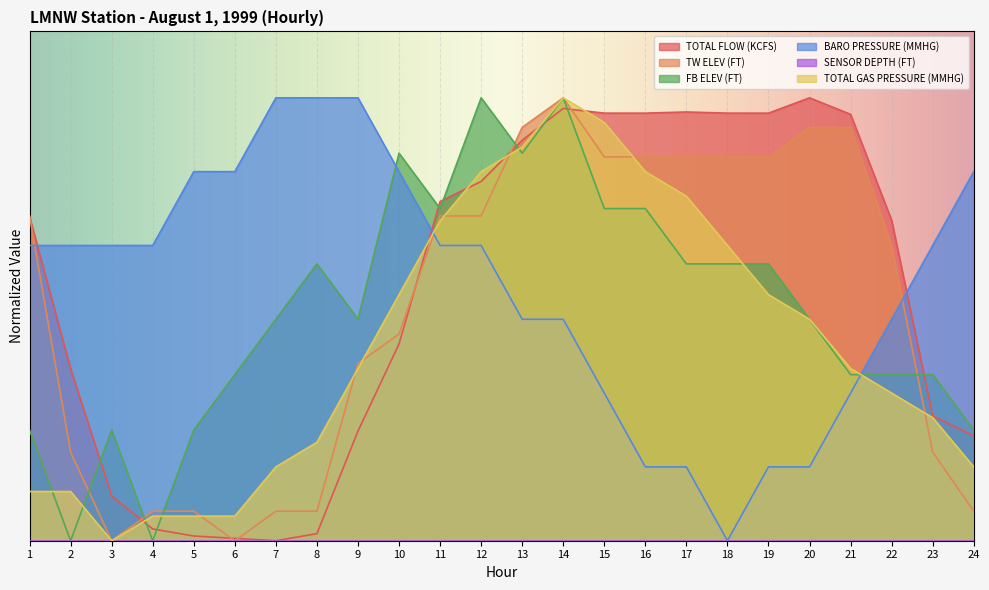

Reading left to right, list all the values displayed in this chart.

TOTAL FLOW (KCFS): 0.7	0.4	0.1	0.0	0.0	0.0	0.0	0.0	0.2	0.4	0.8	0.8	0.9	1.0	1.0	1.0	1.0	1.0	1.0	1.0	1.0	0.7	0.3	0.2
TW ELEV (FT): 0.7	0.2	0.0	0.1	0.1	0.0	0.1	0.1	0.4	0.5	0.7	0.7	0.9	1.0	0.9	0.9	0.9	0.9	0.9	0.9	0.9	0.7	0.2	0.1
FB ELEV (FT): 0.2	0.0	0.2	0.0	0.2	0.4	0.5	0.6	0.5	0.9	0.7	1.0	0.9	1.0	0.7	0.7	0.6	0.6	0.6	0.5	0.4	0.4	0.4	0.2
BARO PRESSURE (MMHG): 0.7	0.7	0.7	0.7	0.8	0.8	1.0	1.0	1.0	0.8	0.7	0.7	0.5	0.5	0.3	0.2	0.2	0.0	0.2	0.2	0.3	0.5	0.7	0.8
TOTAL GAS PRESSURE (MMHG): 0.1	0.1	0.0	0.1	0.1	0.1	0.2	0.2	0.4	0.6	0.7	0.8	0.9	1.0	0.9	0.8	0.8	0.7	0.6	0.5	0.4	0.3	0.3	0.2